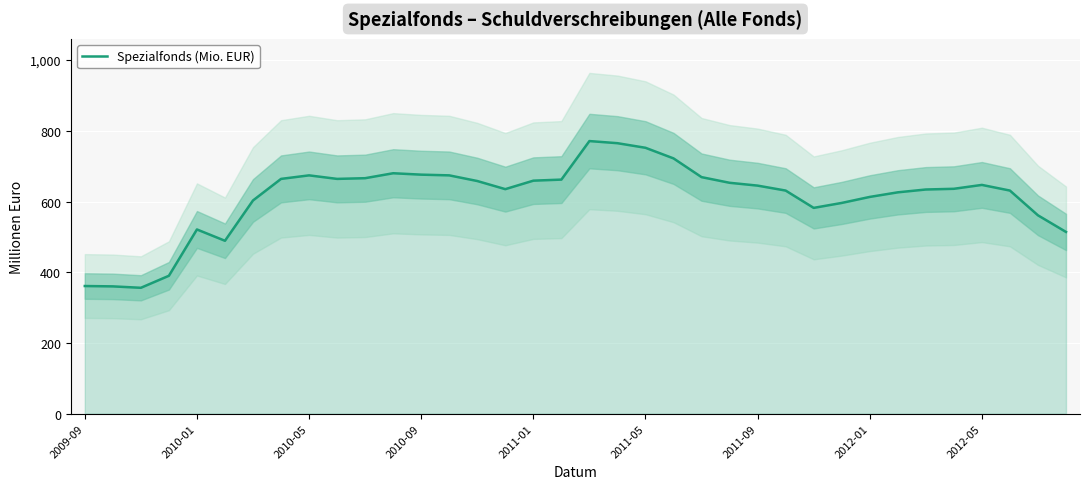

Reading right to left, transcribe all the data shown in this chart.

514	561	631	647	636	634	626	613	596	582	631	645	653	669	722	752	765	771	662	659	635	658	674	676	680	666	664	674	664	603	489	521	390	356	360	361